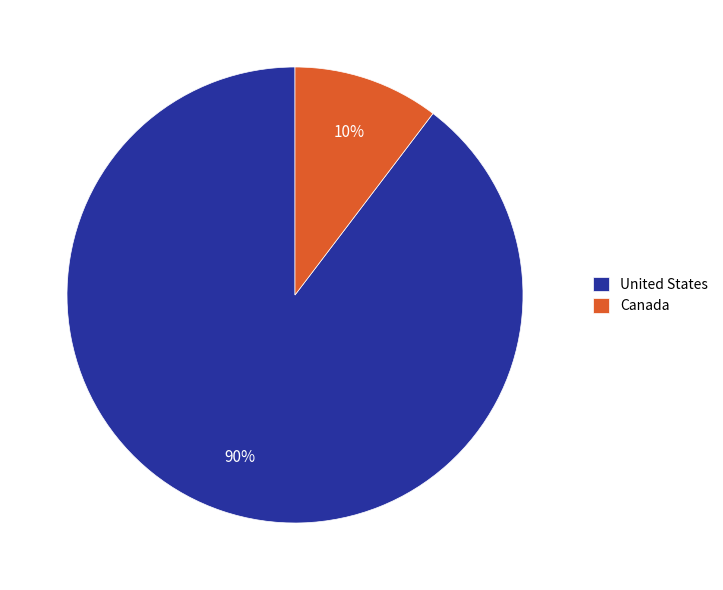

Between Canada and United States, which is larger?

United States